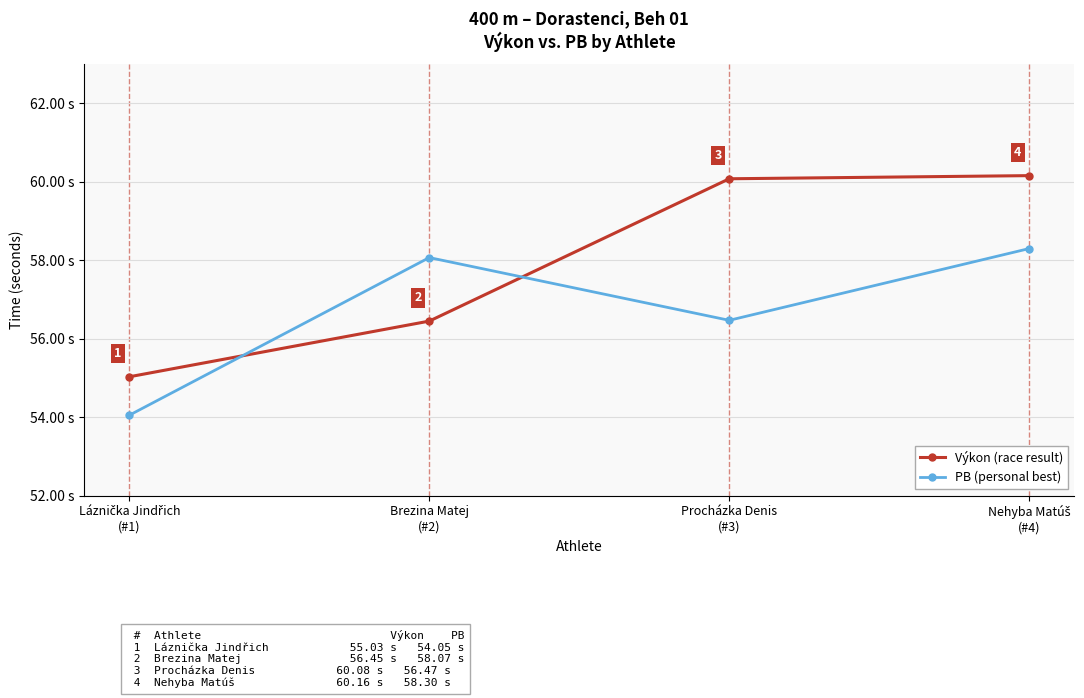

What is the label of the 3rd point from the right?

Brezina Matej
(#2)